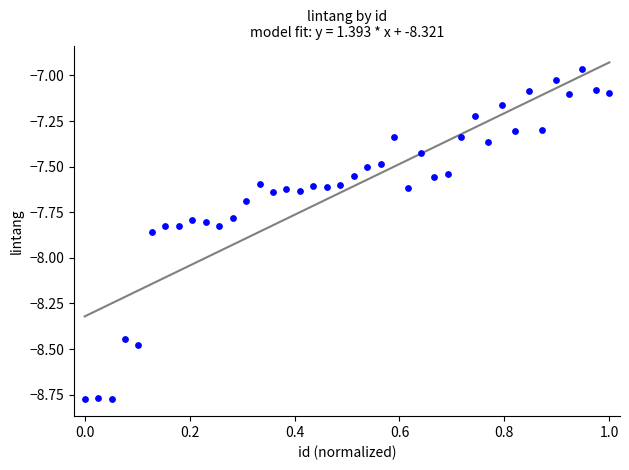

What is the range of Y values (max minus min)?

1.8